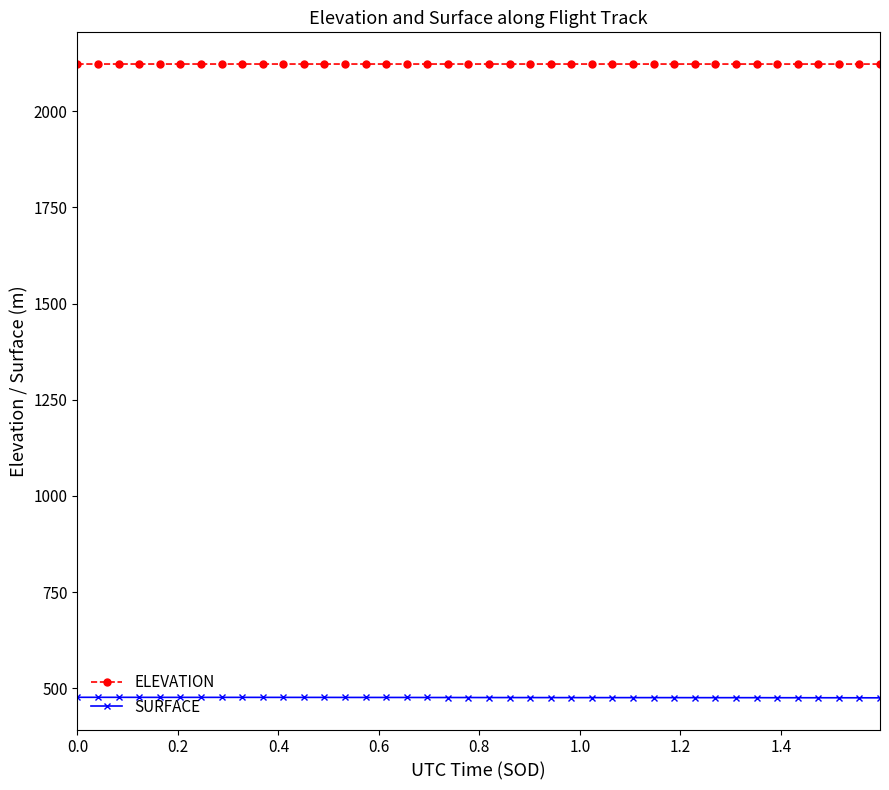

What is the difference between the maximum and minimum values in the SURFACE series?

1.4